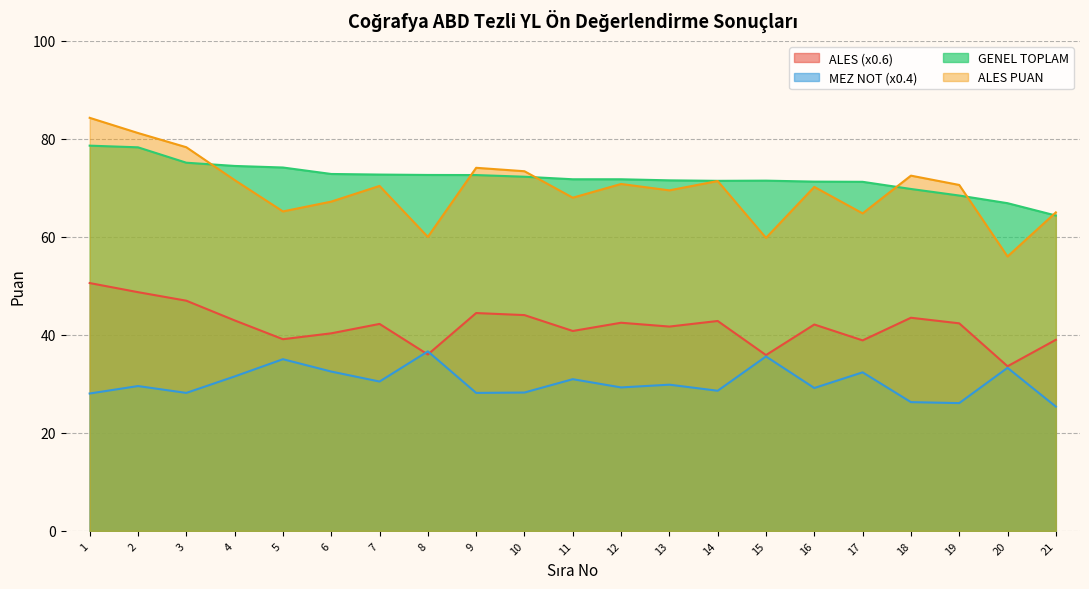

Is the value of ALES (x0.6) at 7 greater than the value of MEZ NOT (x0.4) at 3?

Yes